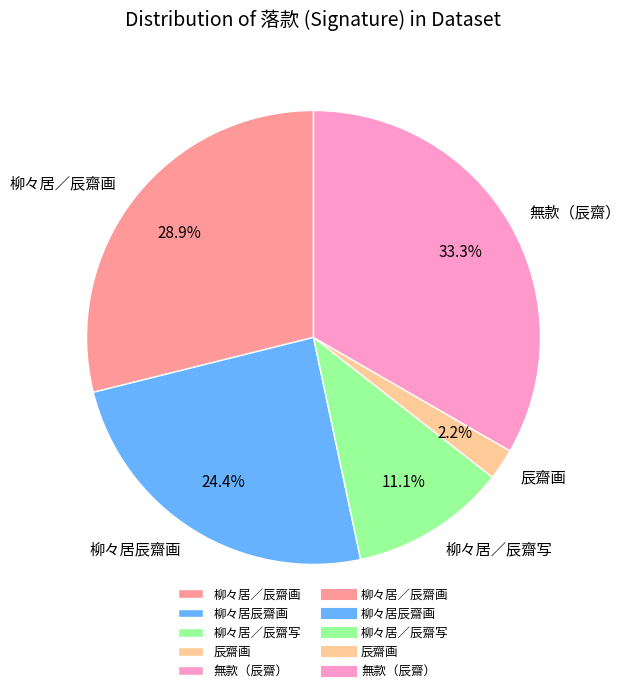

To the nearest percent, what is the difference between the largest and smallest slice percentages?

31%